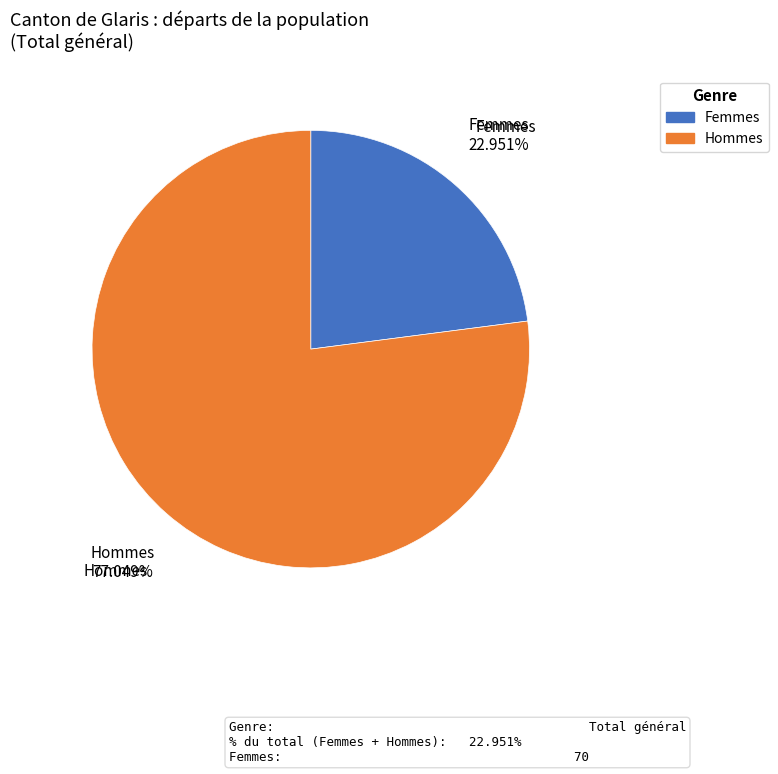

Is the sum of Femmes and Hommes greater than half?

Yes